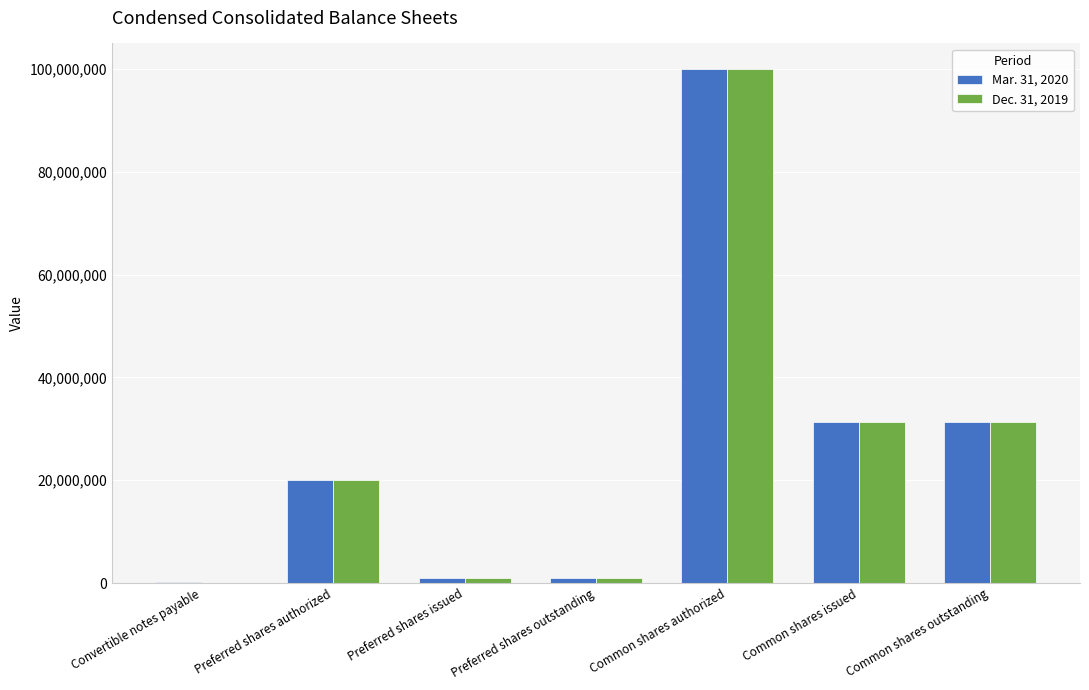

Is it true that Dec. 31, 2019 equals 162970652 at Common shares authorized?

False